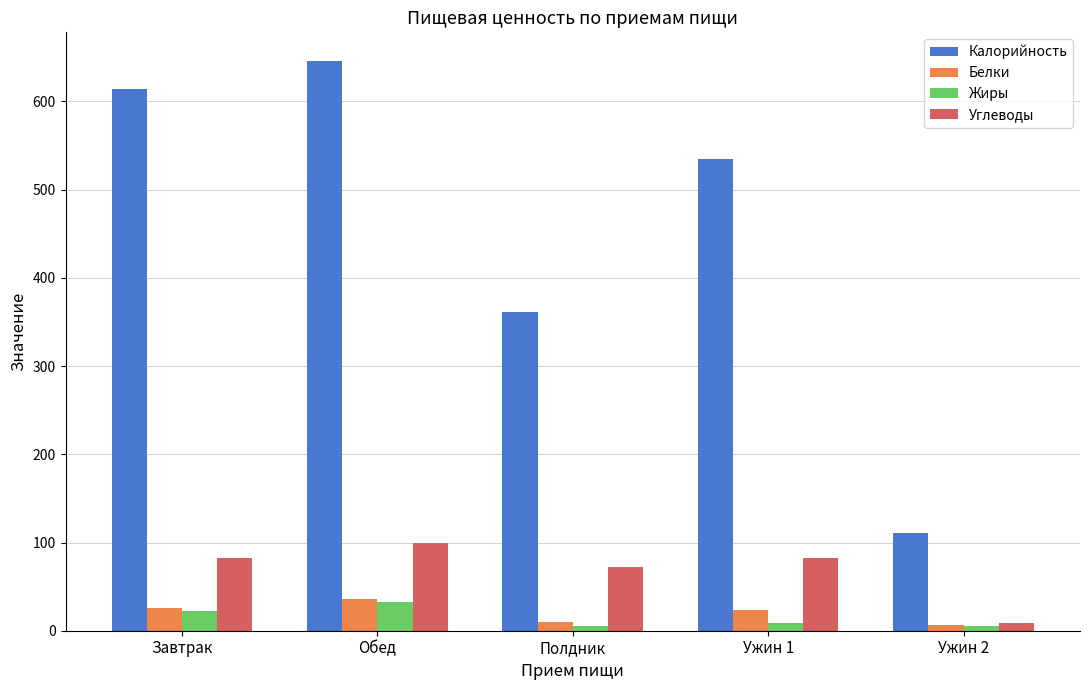

How many Углеводы values are between 72 and 82?

3